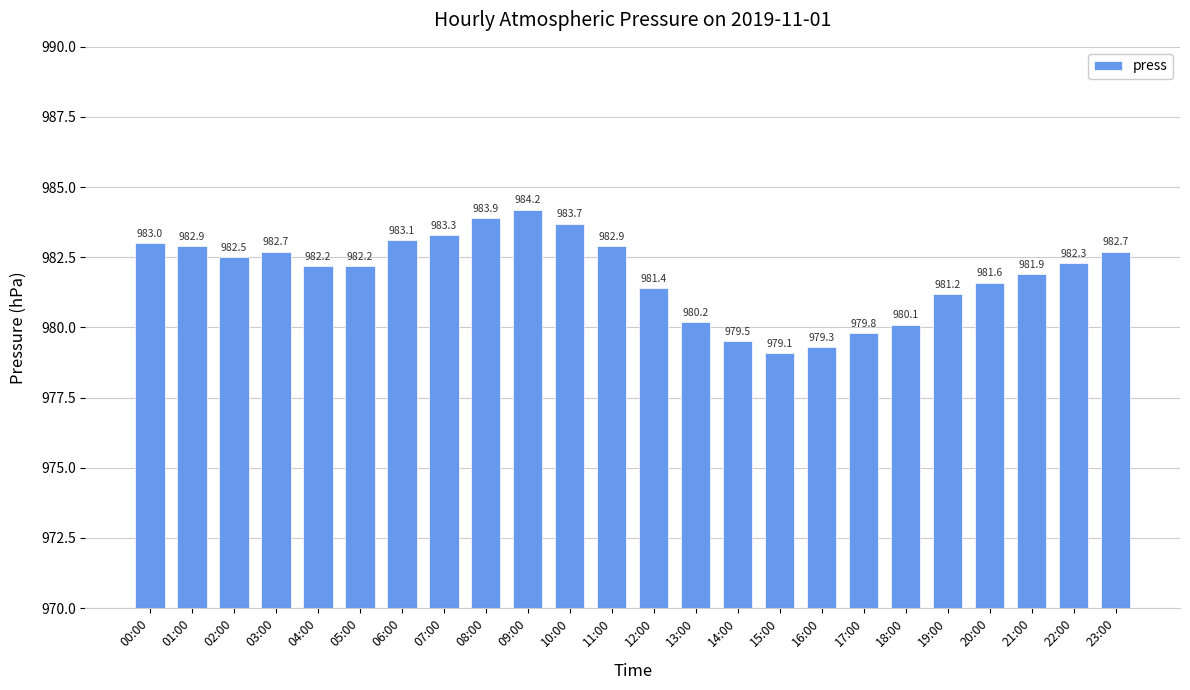

What is the label of the 1st bar from the right?

23:00